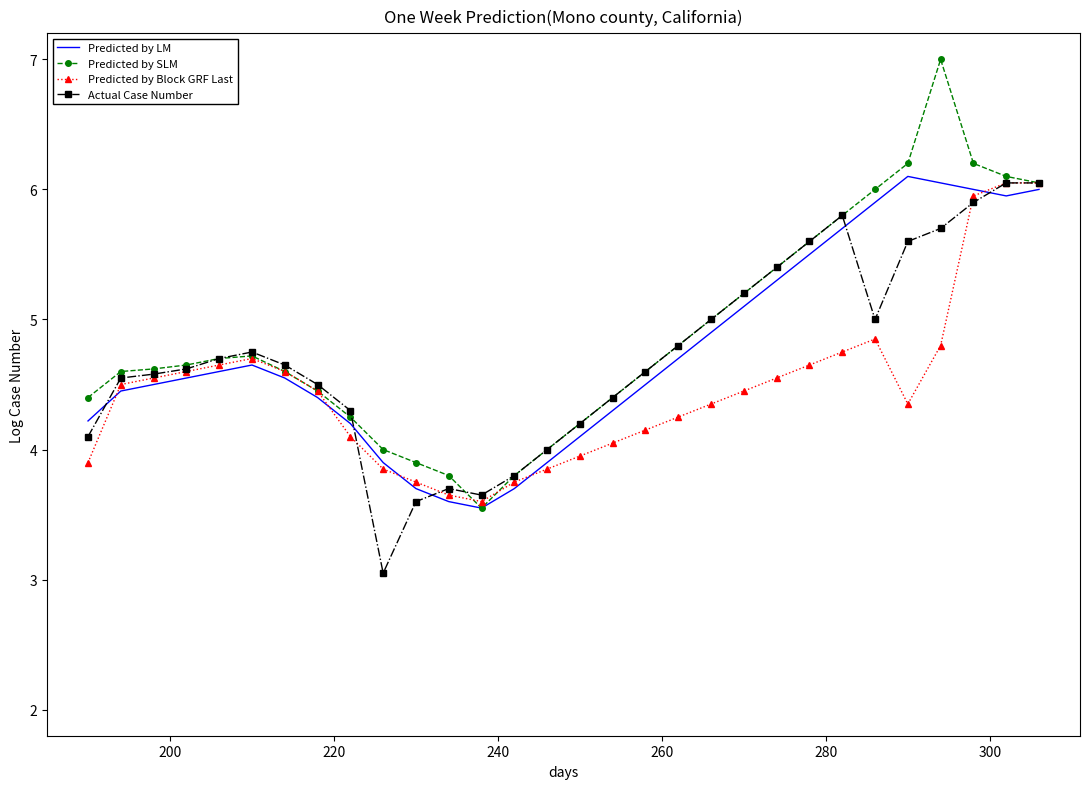

What is the maximum value for Predicted by SLM?

7.0